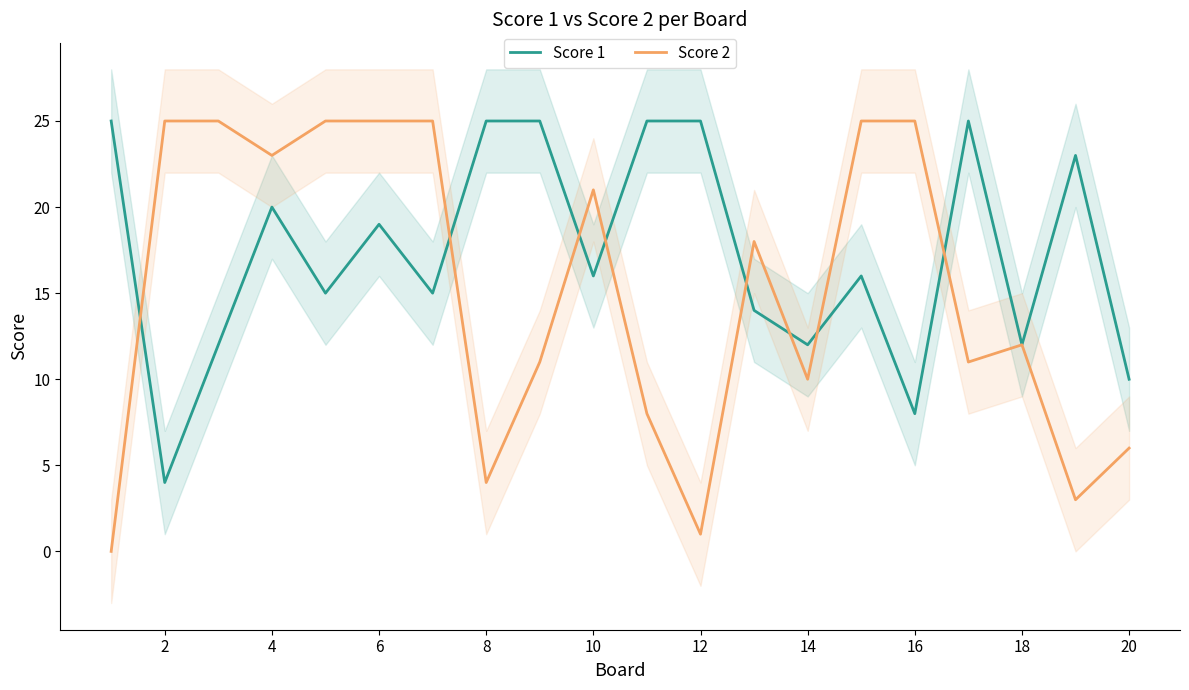

Is it true that Score 1 equals 29 at 6?

False